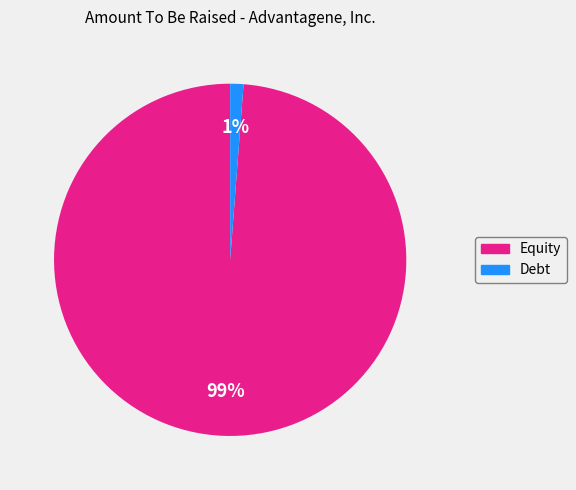

To the nearest percent, what is the average slice percentage?

50%